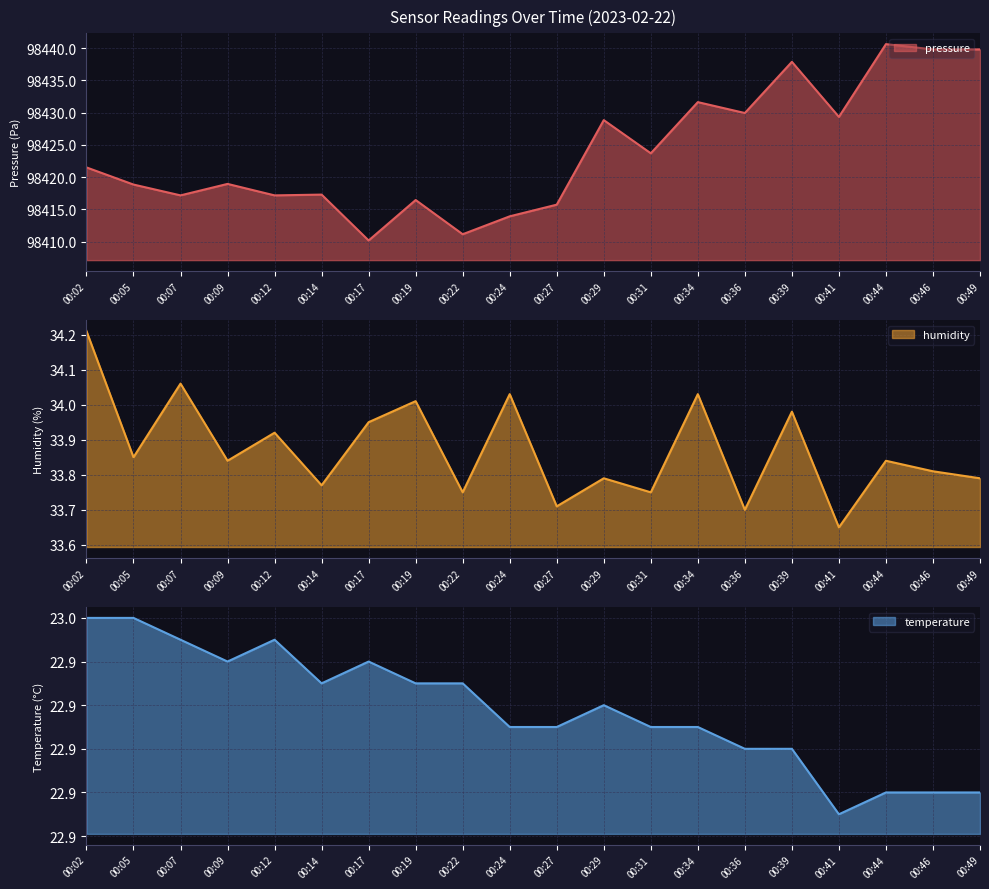

True or false: temperature and humidity cross at least once.

False